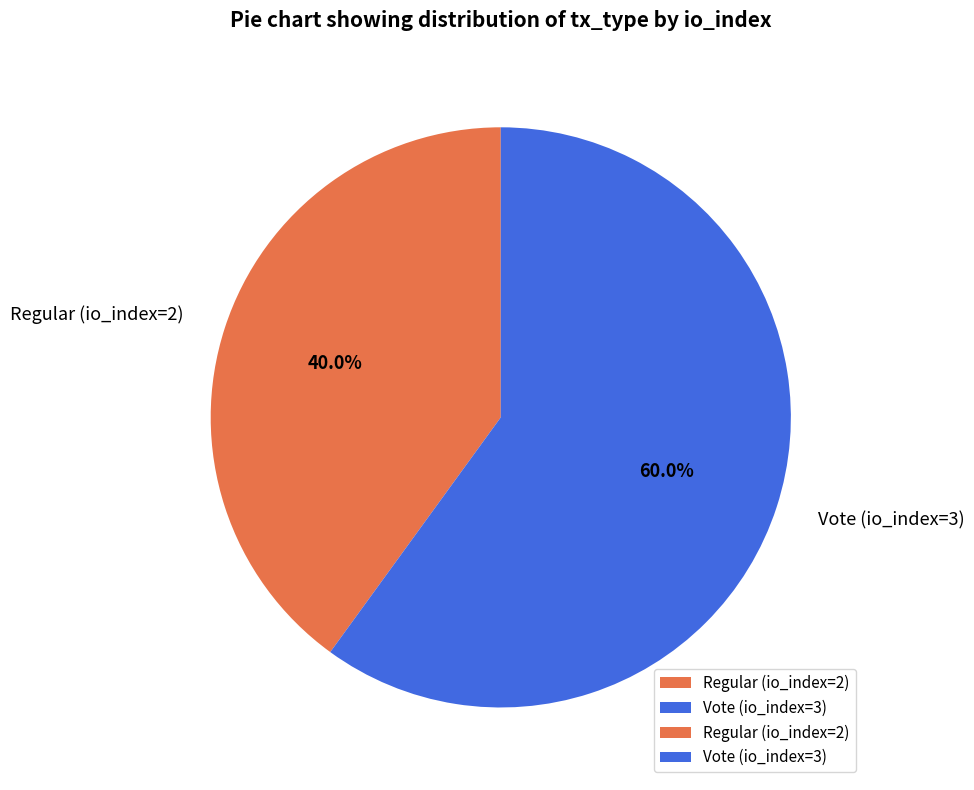

Approximately how many times larger is the value at Vote (io_index=3) compared to Regular (io_index=2)?

1.5